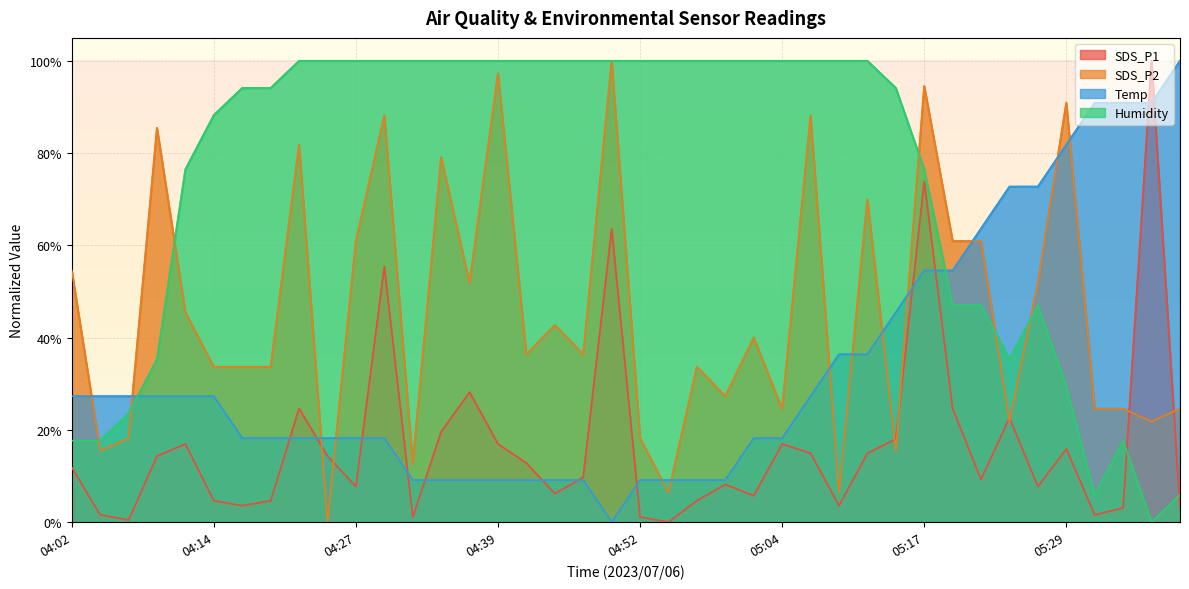

Is it true that Temp equals 16.1 at 04:57?

False